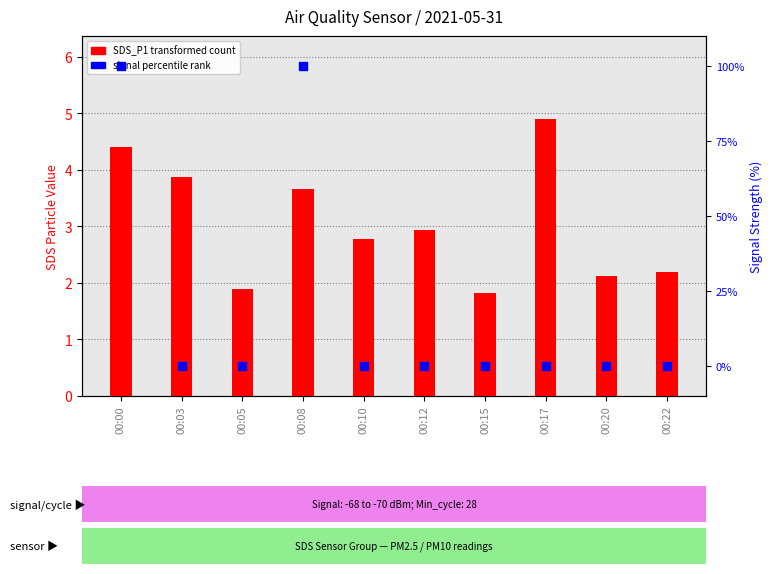

At which category is the sum across all series the highest?

00:00